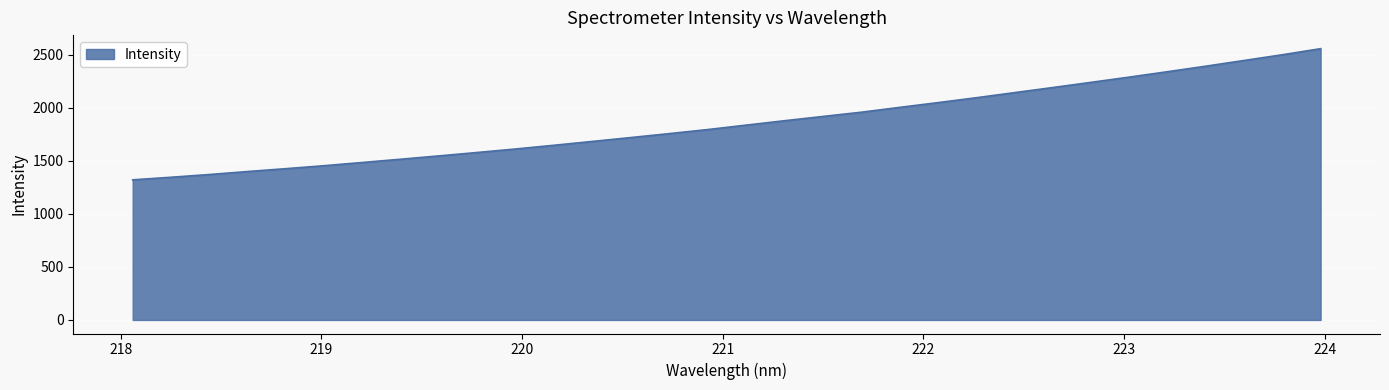

What is the smallest value displayed?

1319.8